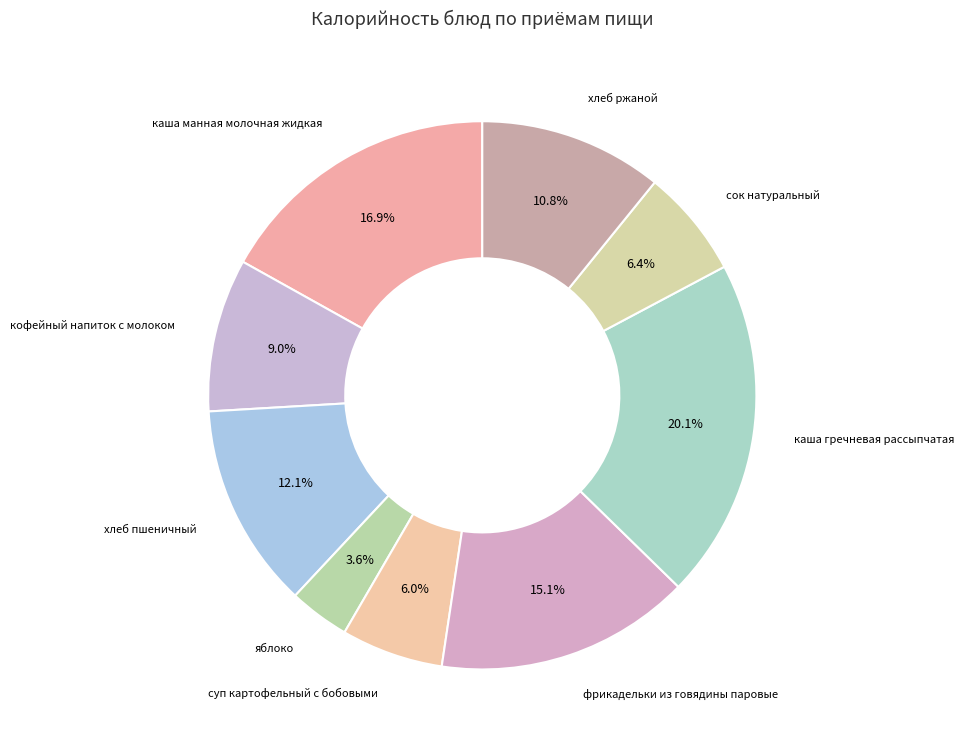

How many slices are in this pie chart?

9